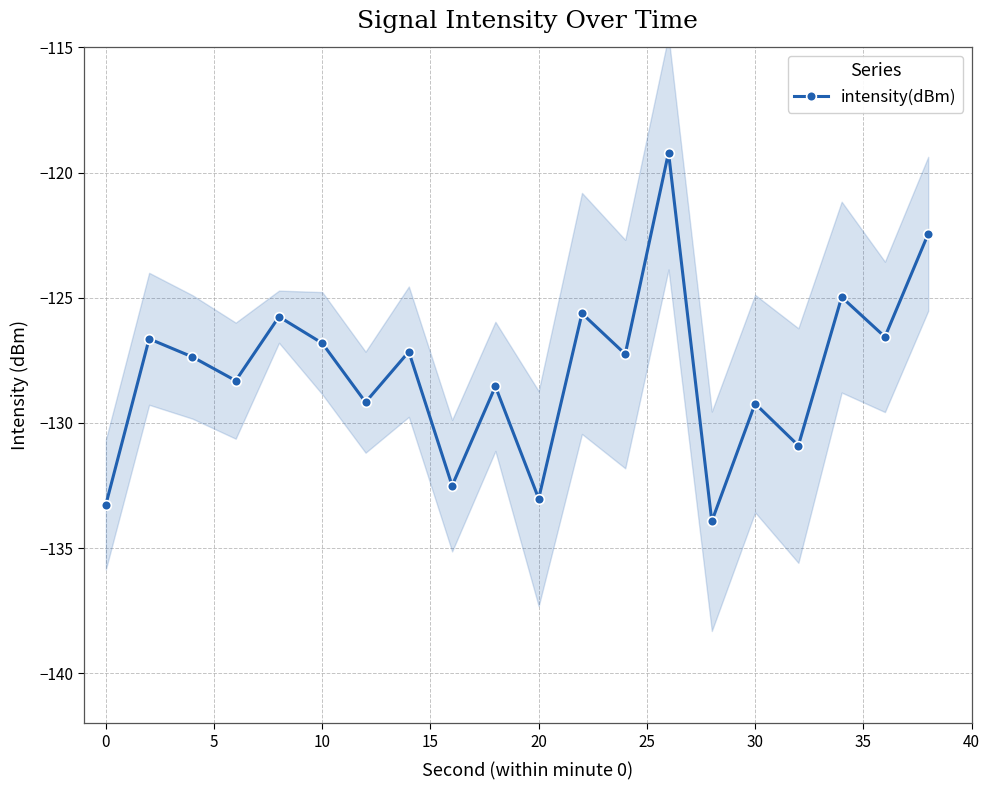

In intensity(dBm), how many points are lower than both neighbors (excluding endpoints)?

8